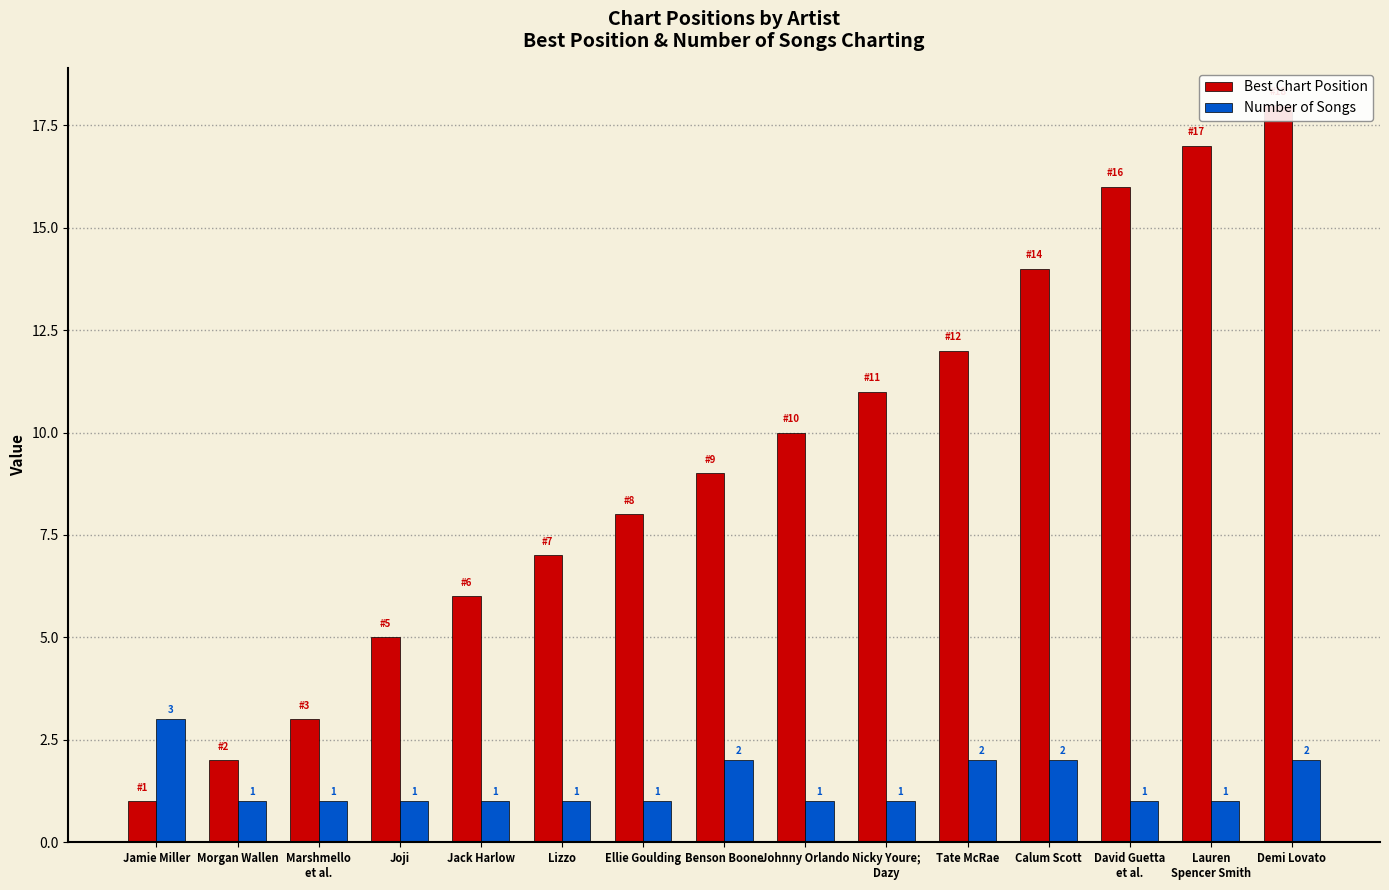

Which label corresponds to the smallest value in the chart?

Jamie Miller